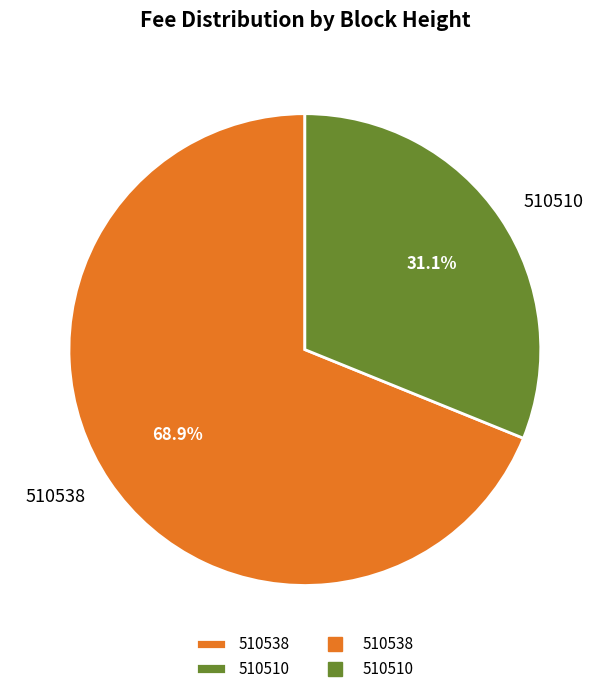

To the nearest percent, what portion does 510538 represent?

69%